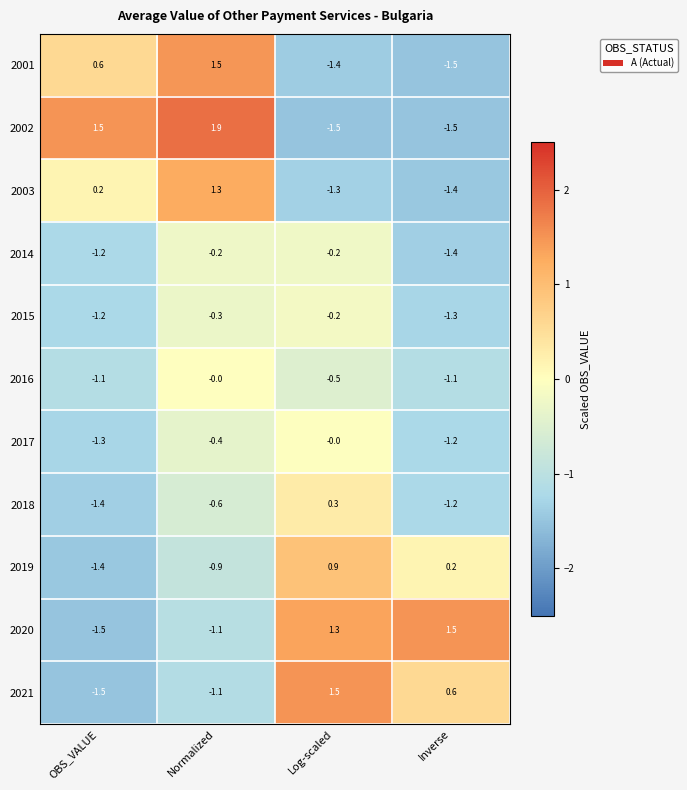

At which label does 2003 first exceed 0?

OBS_VALUE